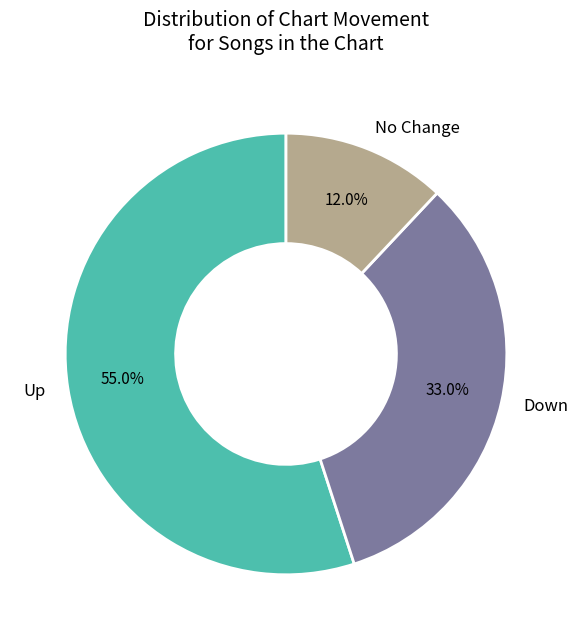

Rank the categories by value from highest to lowest.

Up, Down, No Change